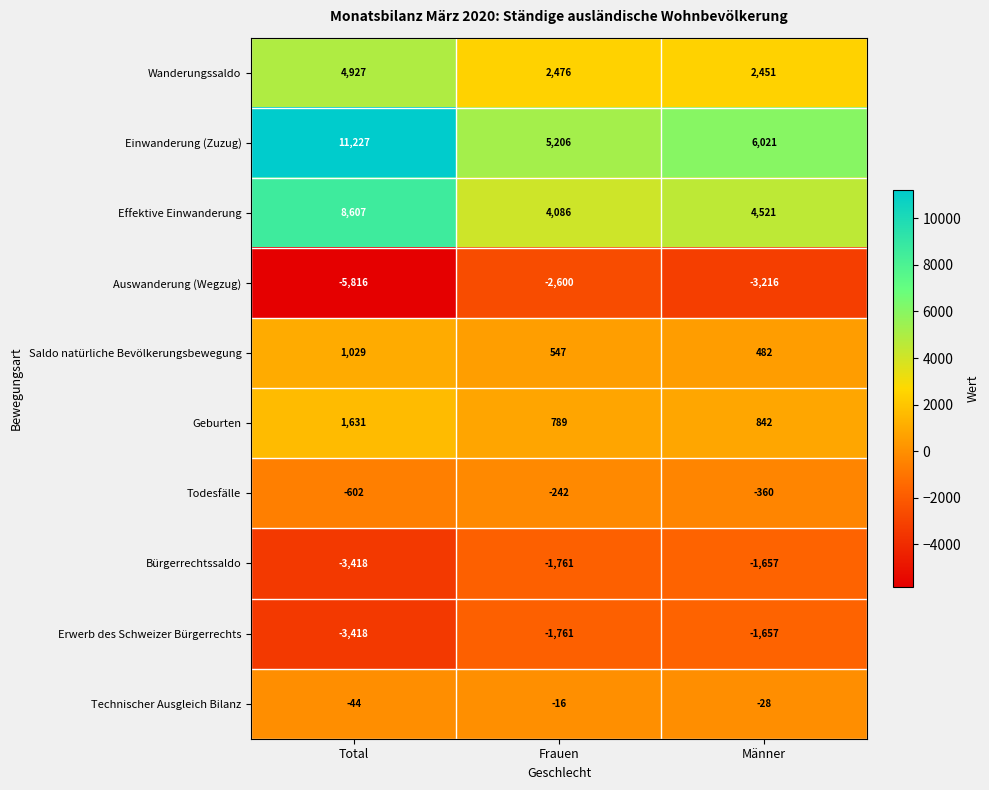

At which category is the sum across all series the highest?

Total